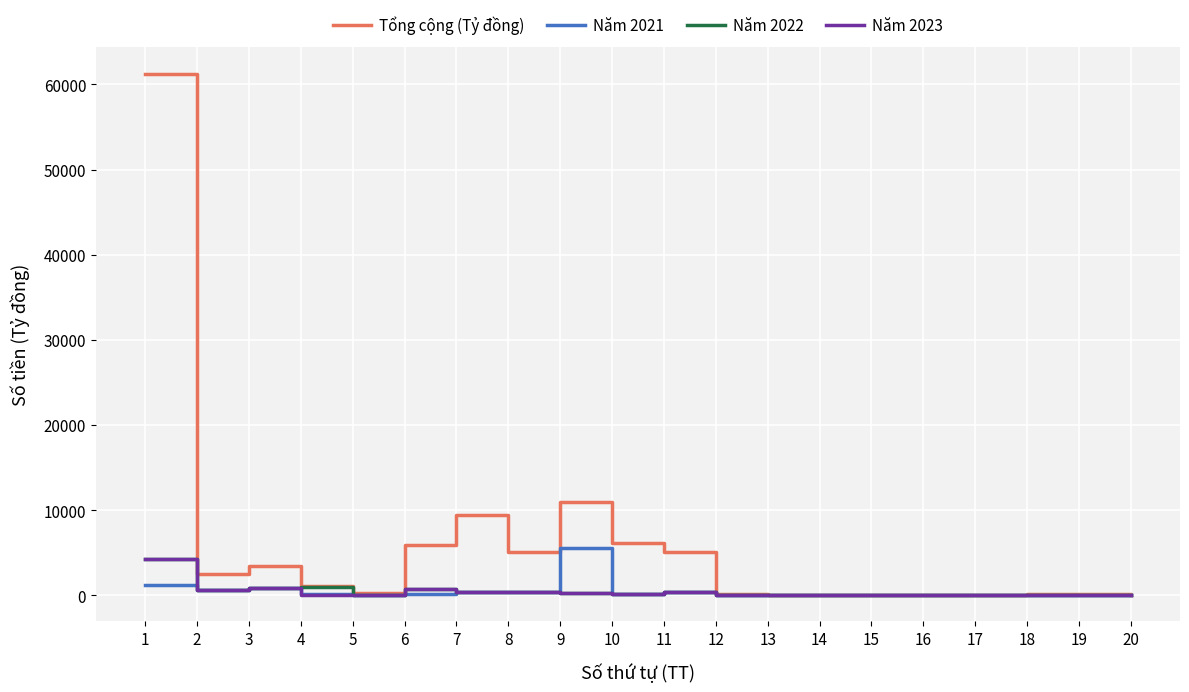

At which category is the sum across all series the highest?

1